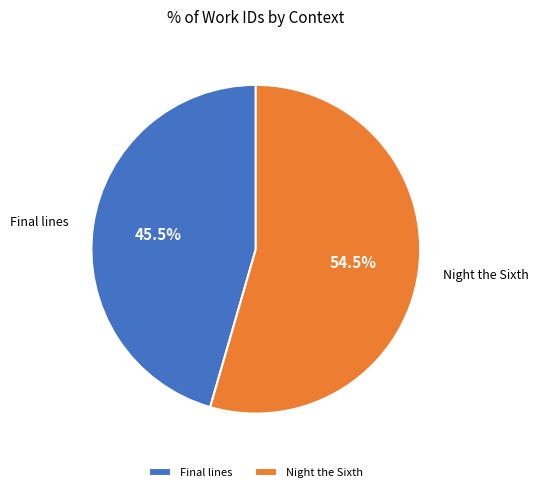

Which slice is the smallest?

Final lines